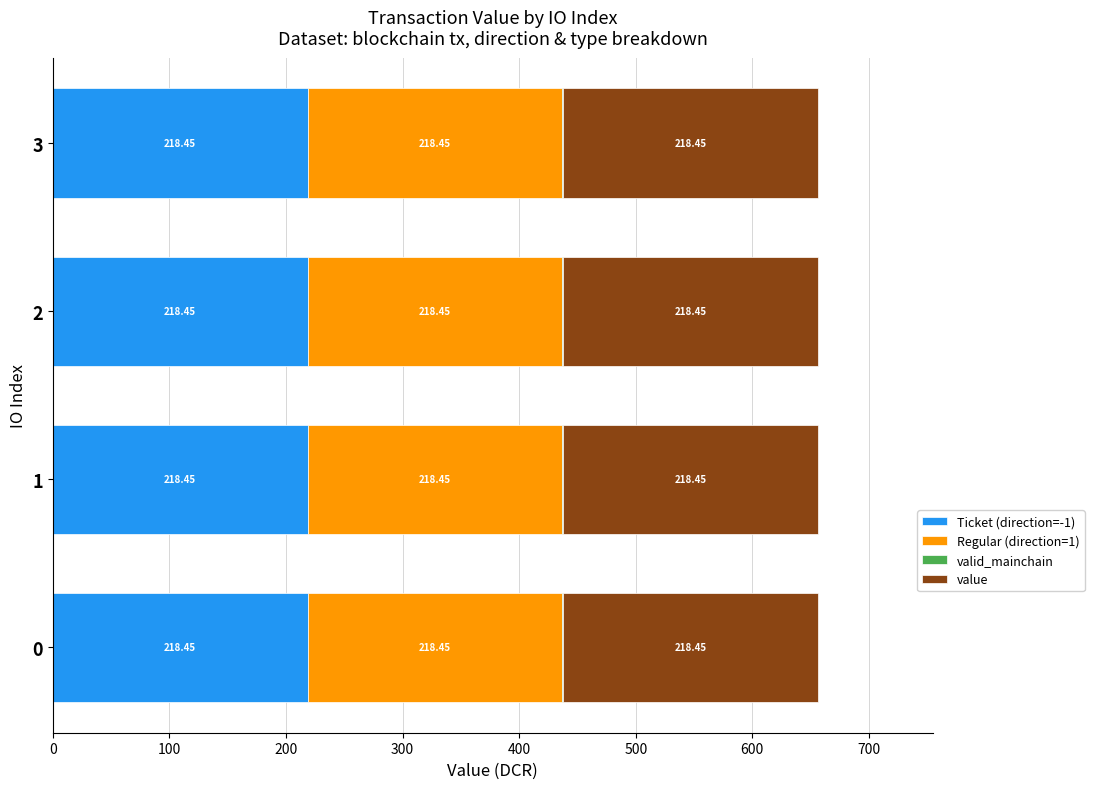

What is the total value across all series at 2?

656.3